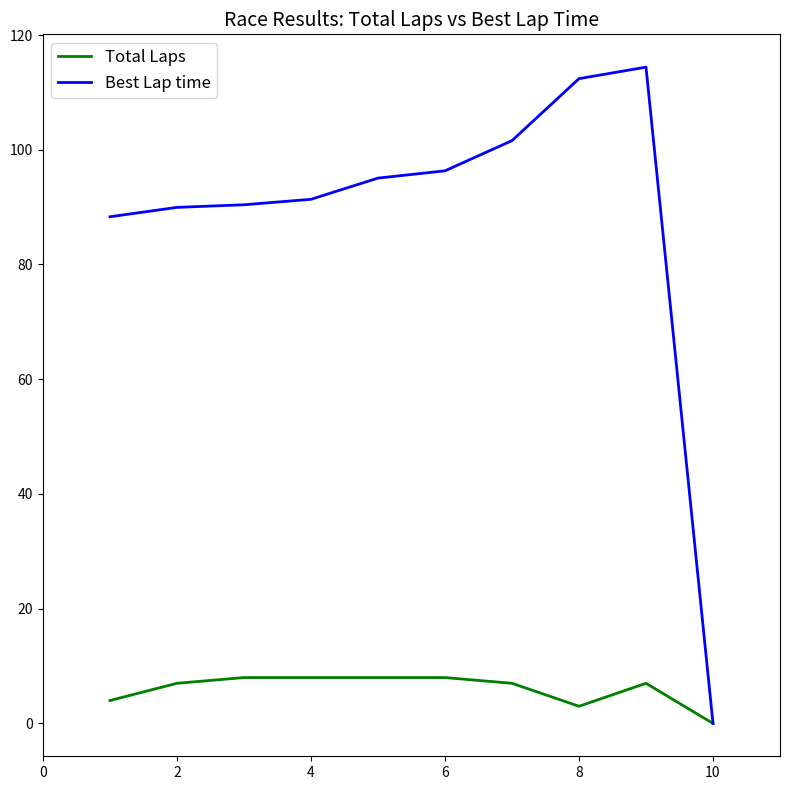

List the series in order of their peak value, highest first.

Best Lap time, Total Laps